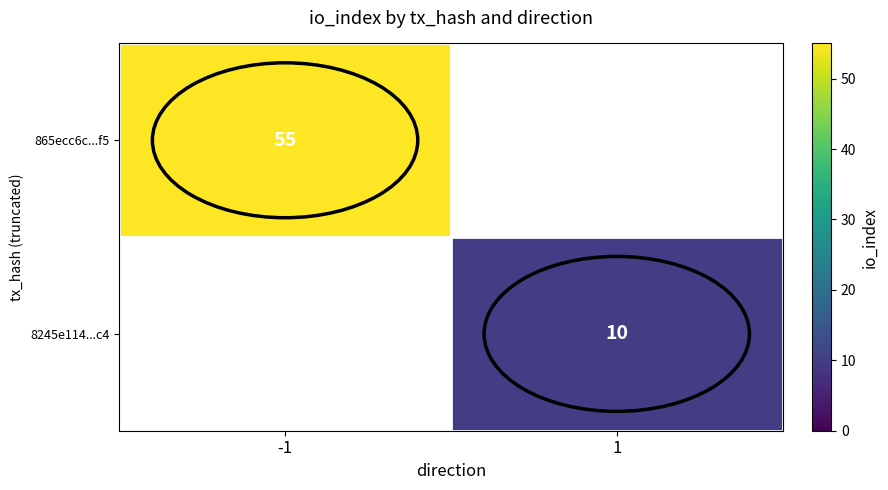

True or false: 8245e114...c4 has a value of 10 at 1.

True